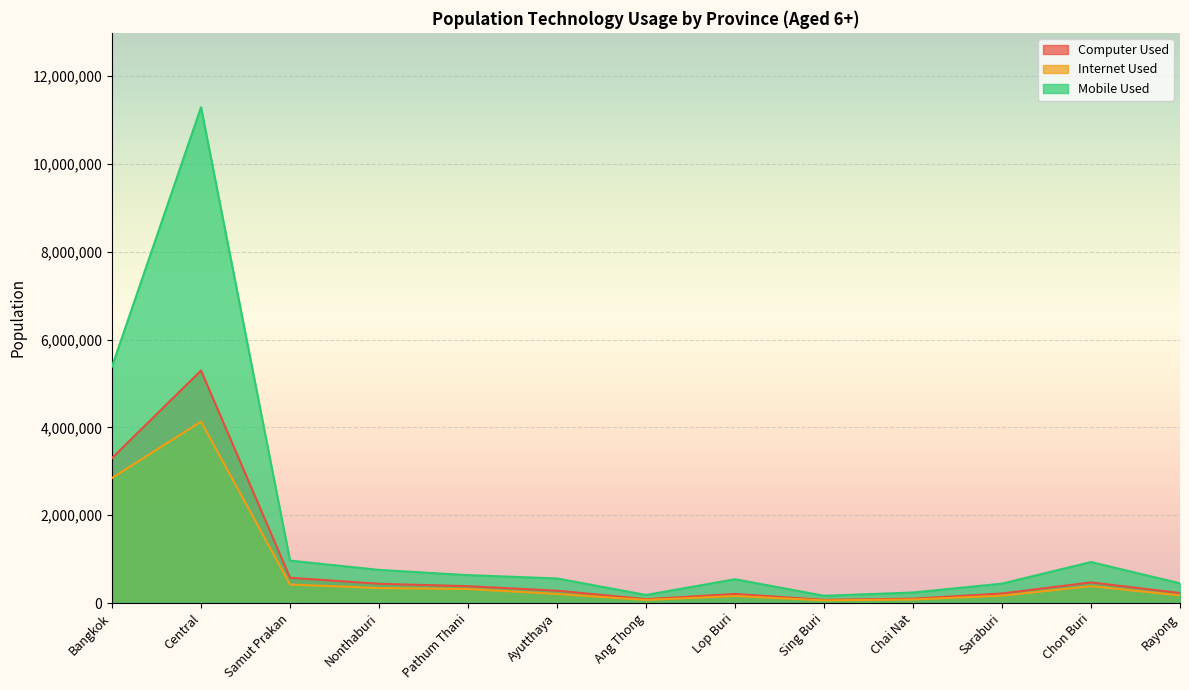

True or false: Internet Used and Computer Used cross at least once.

False